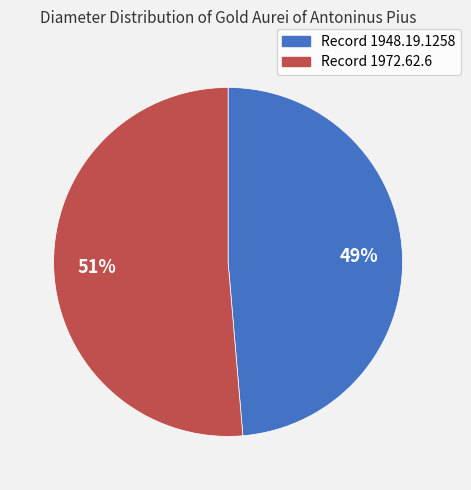

Is there a majority slice in this chart?

Yes